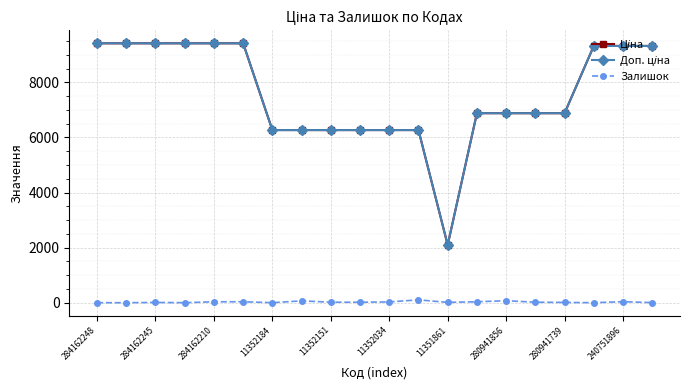

True or false: Залишок has more than 0 interior local peaks.

True